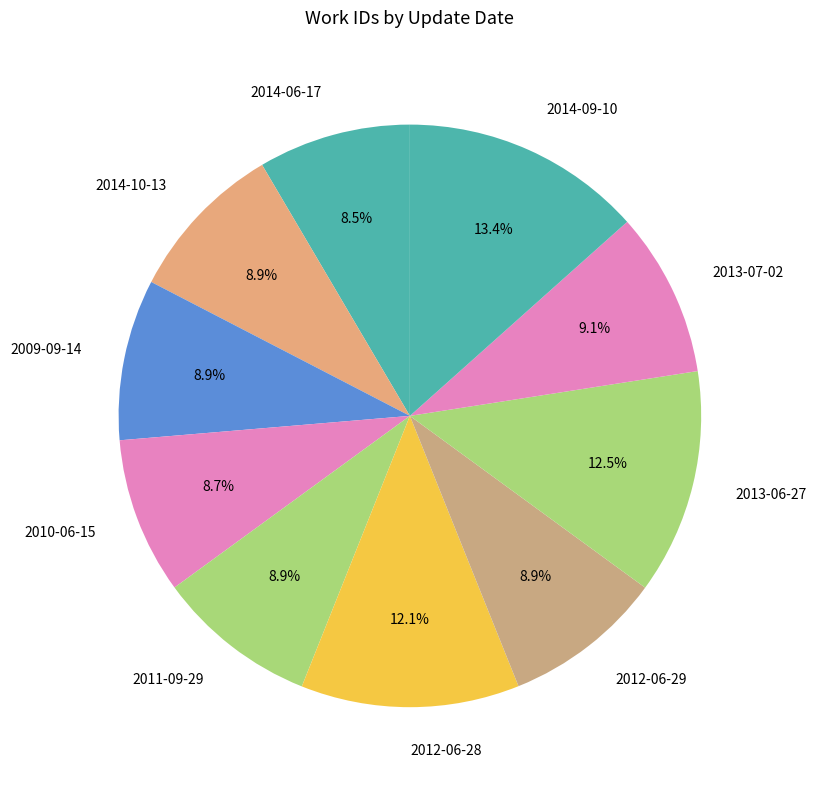

What is the ratio of the value at 2009-09-14 to the value at 2014-10-13?

1.0